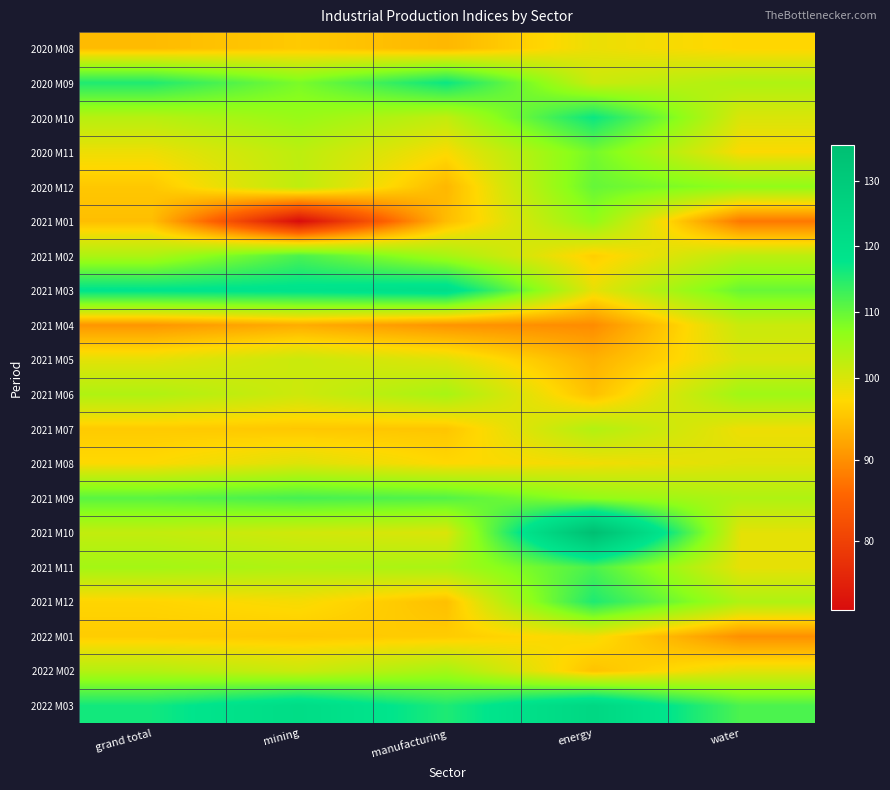

Which series changed the most between grand total and energy?

2021 M10